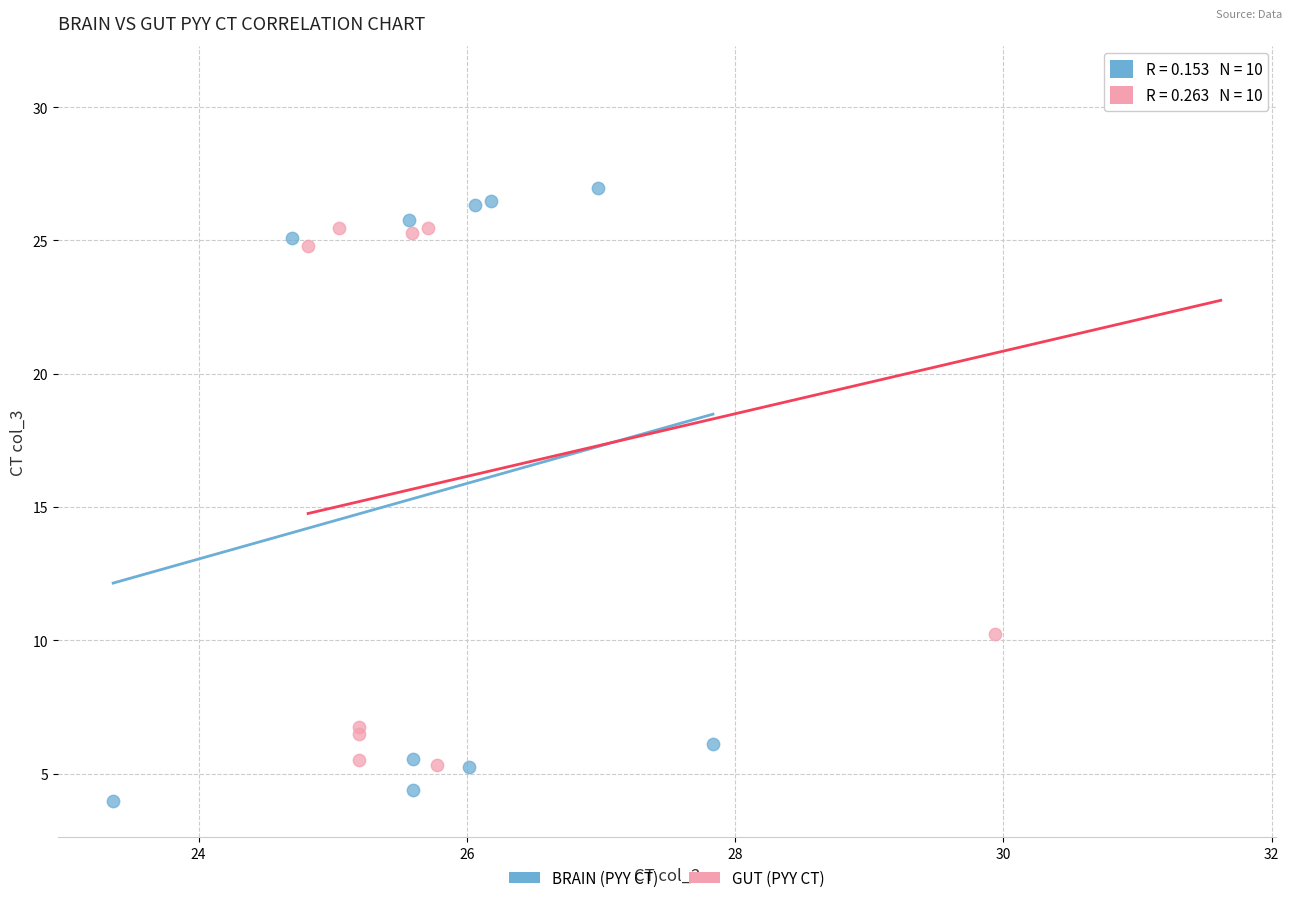

Which series has the widest spread of Y values?

GUT (PYY CT)